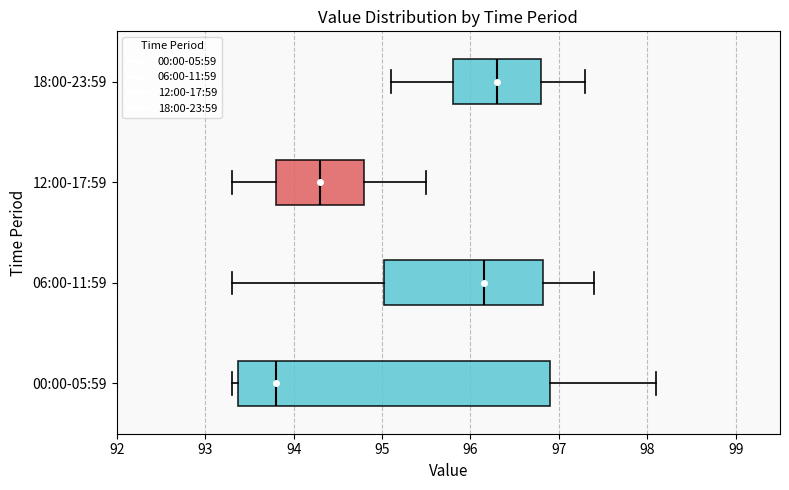

Where is the left edge of the box for 06:00-11:59 on the x-axis? The values are not printed on the chart, so give them approximately, as read against the axis.

95.0